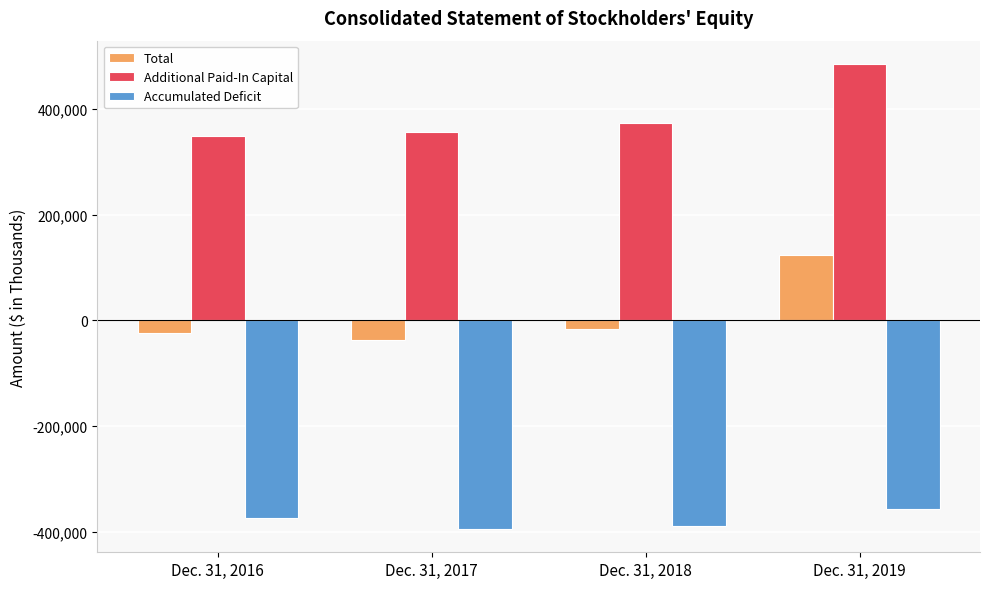

Reading left to right, list all the values displayed in this chart.

Total: -24550	-37862	-15832	122753
Additional Paid-In Capital: 348434	356638	373716	485332
Accumulated Deficit: -373308	-395107	-388669	-357016